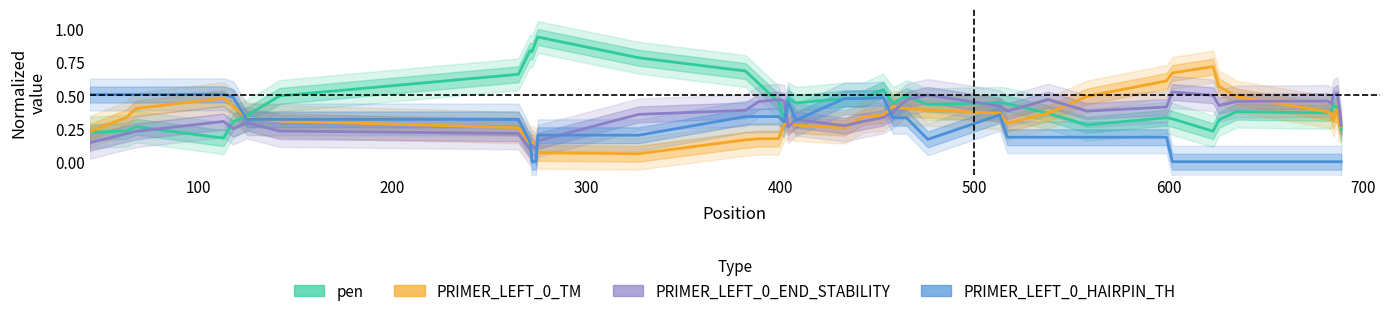

Which series has the largest total across all categories?

pen (normalized)